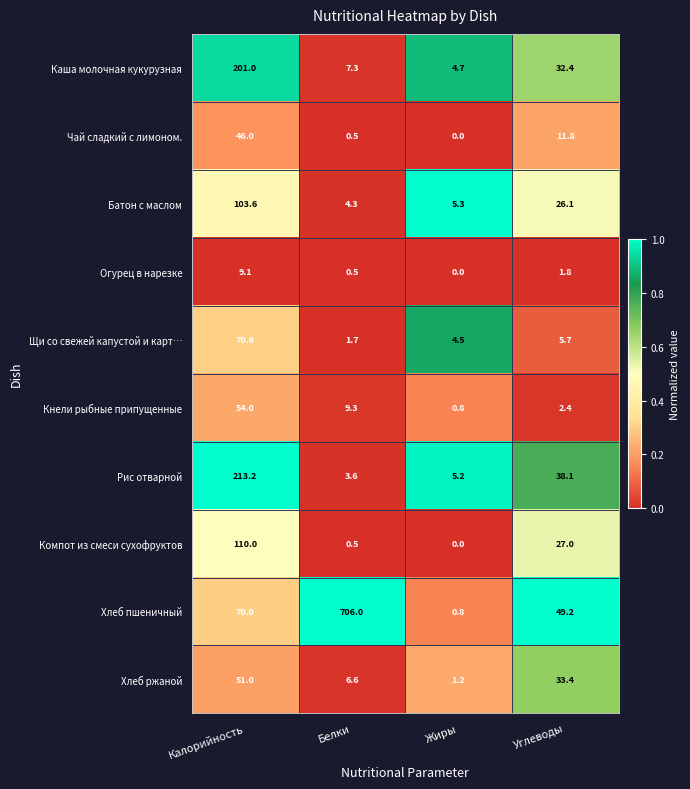

List the series in order of their peak value, highest first.

Хлеб пшеничный, Рис отварной, Каша молочная кукурузная, Компот из смеси сухофруктов, Батон с маслом, Щи со свежей капустой и карт…, Кнели рыбные припущенные, Хлеб ржаной, Чай сладкий с лимоном., Огурец в нарезке